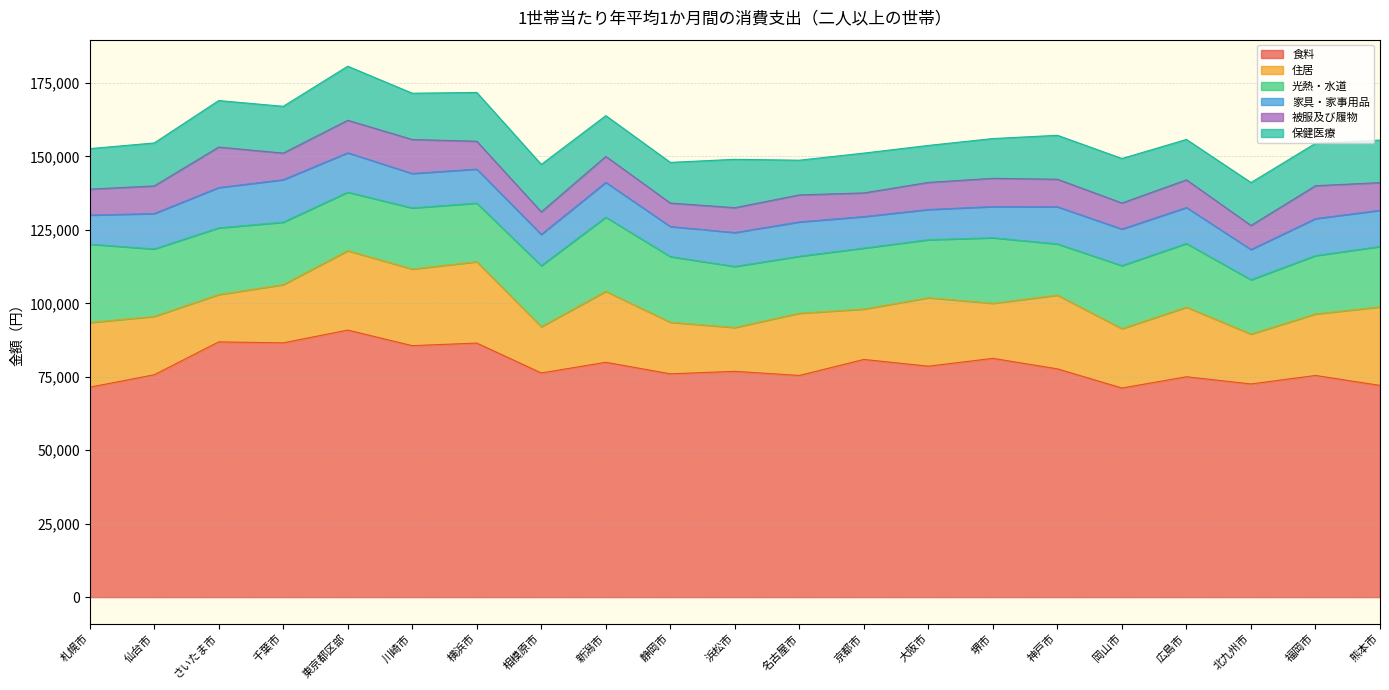

What is the value of the 家具・家事用品 point at the 5th from the left?

13407